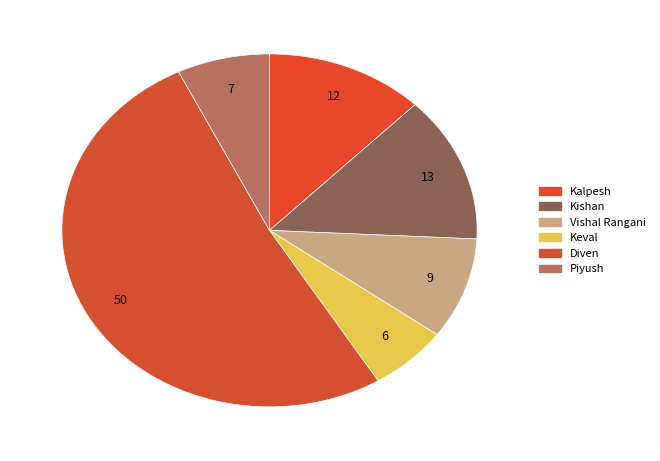

How many segments does this pie chart have?

6